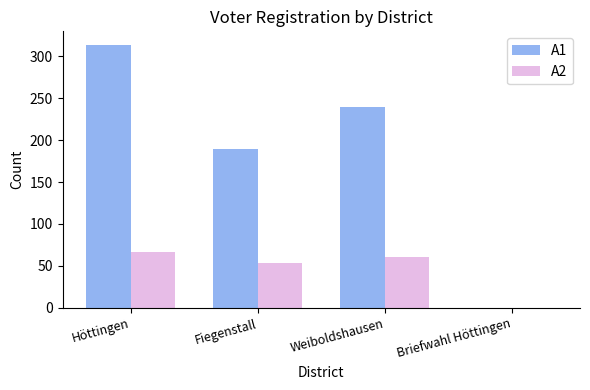

Is it true that A1 equals 0 at Briefwahl Höttingen?

True